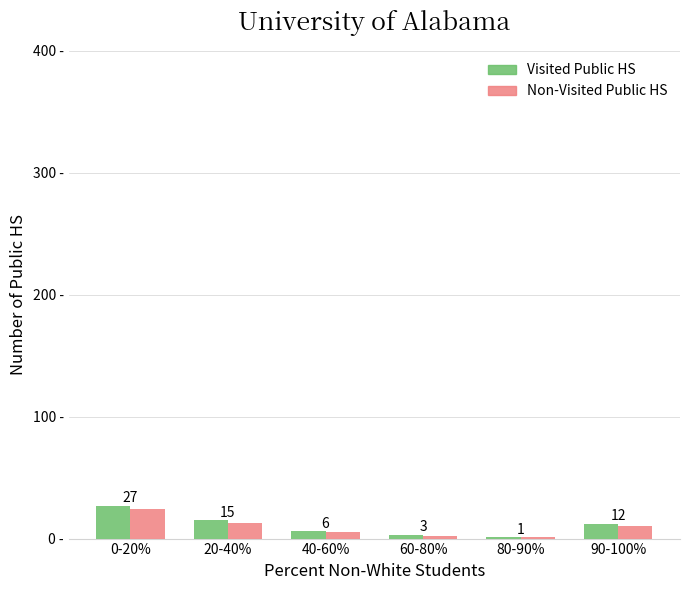

Which series changed the most between 40-60% and 90-100%?

Visited Public HS